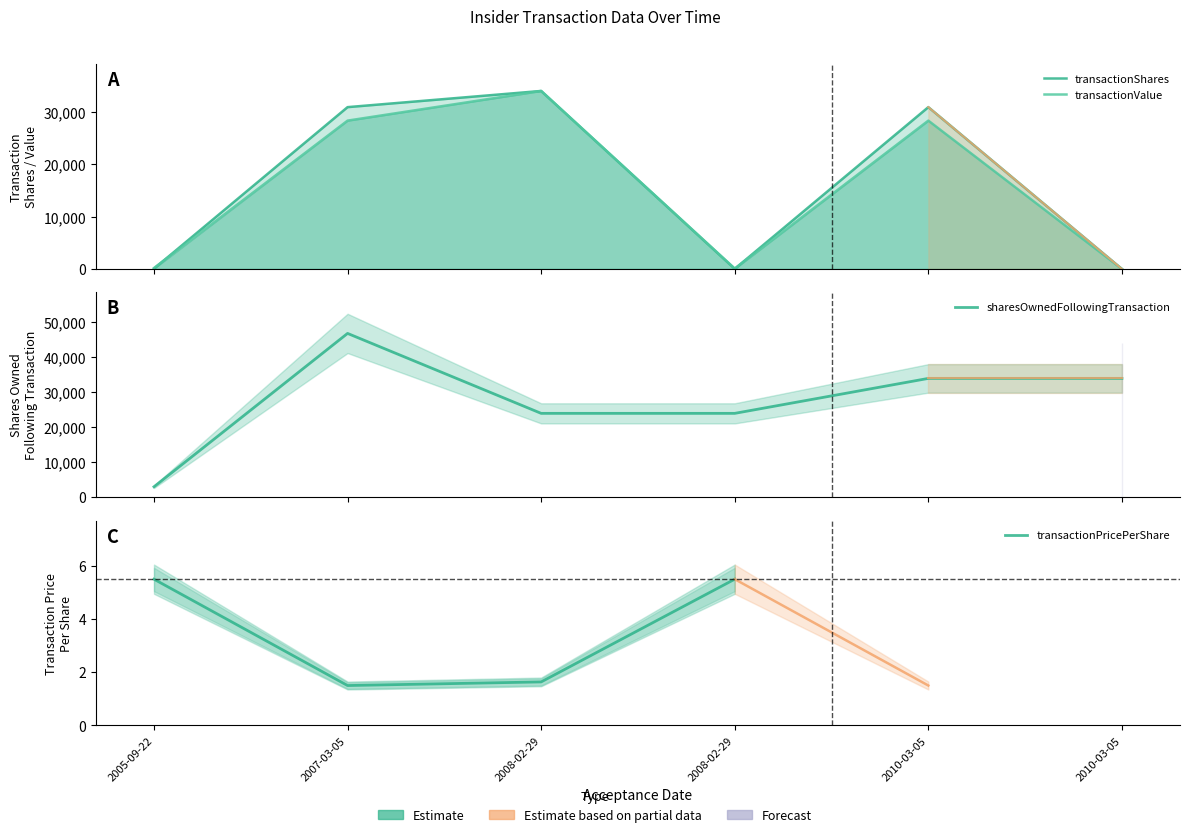

List the labels in order of transactionShares value, largest first.

2008-02-29, 2007-03-05, 2010-03-05, 2005-09-22, 2008-02-29, 2010-03-05